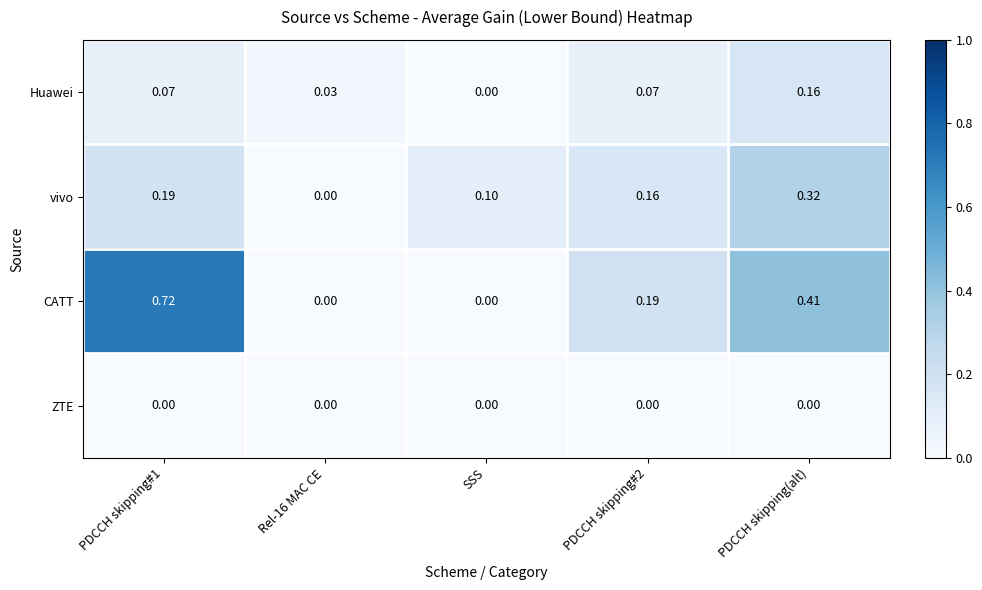

Is the value of CATT at SSS greater than the value of Huawei at PDCCH skipping#2?

No